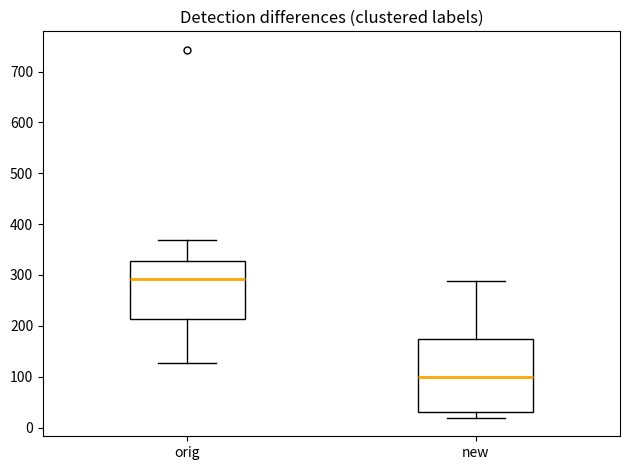

Which box is the tallest, from its lower edge to its upper edge?

new